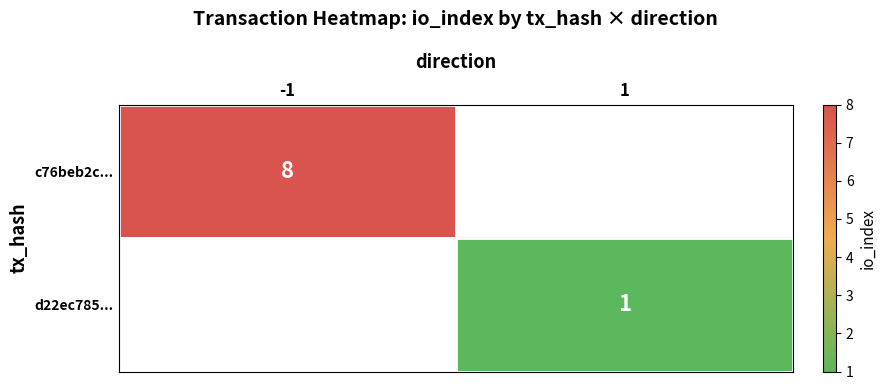

The value of d22ec785... at 1 is 2. True or false?

False